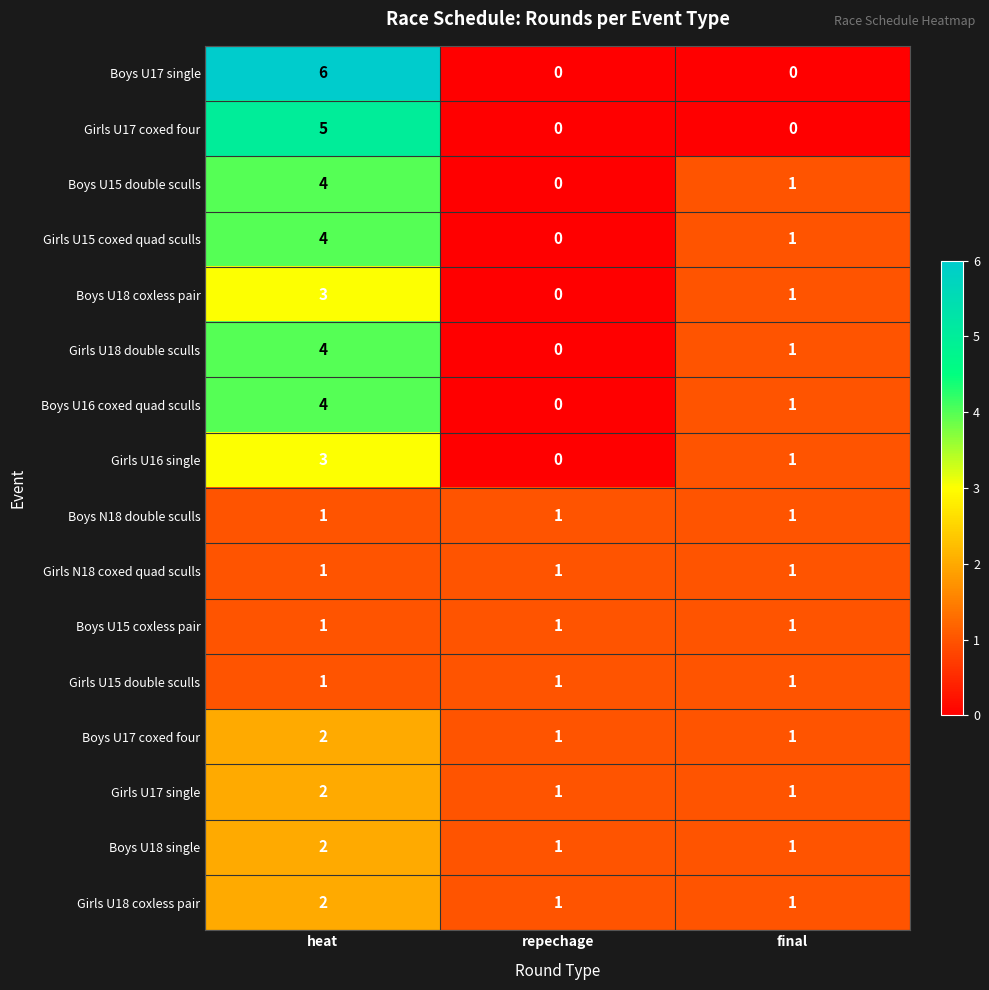

What is the difference between the maximum and minimum values in the Boys U17 single series?

6